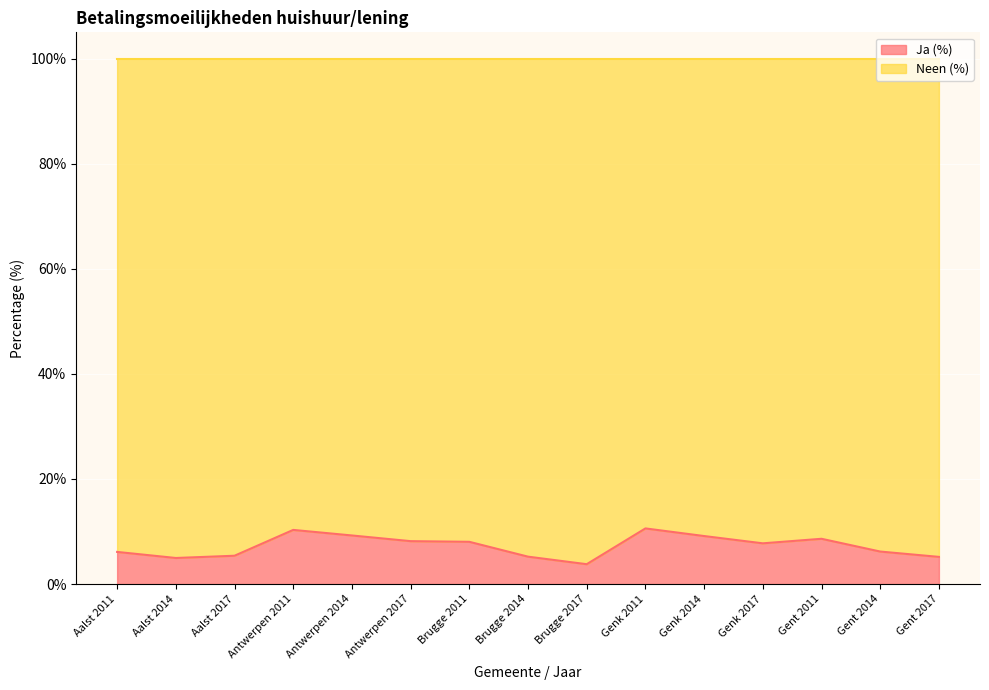

At which label is the value closest to 7?

Genk 2017